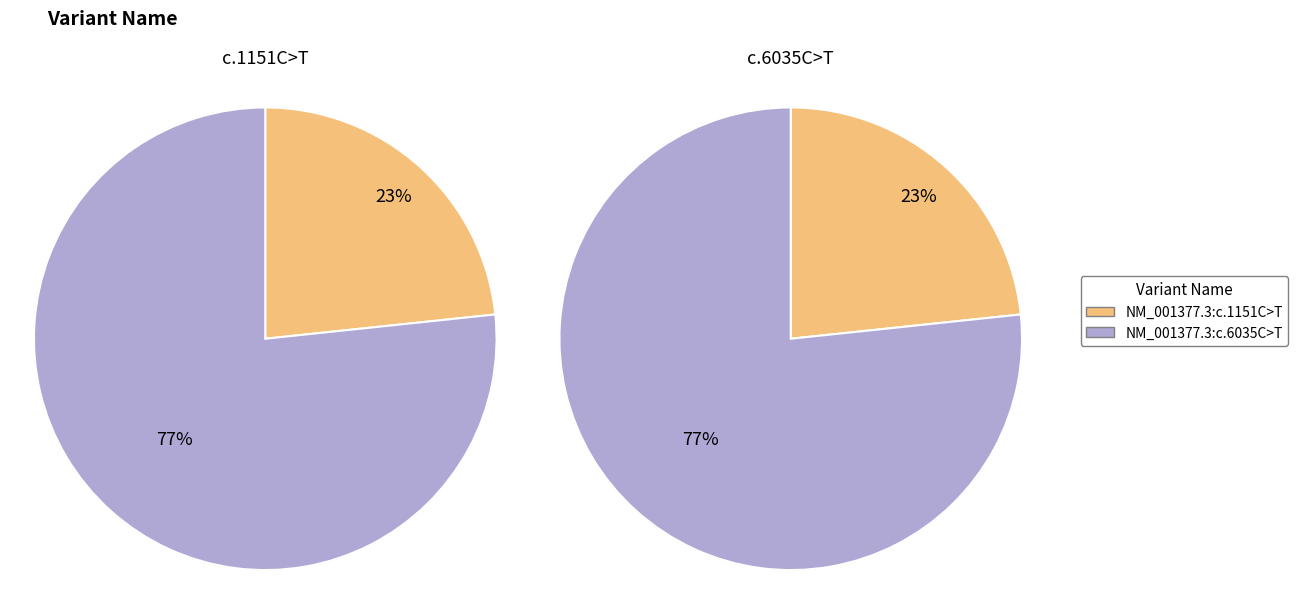

How many slices are in this pie chart?

2